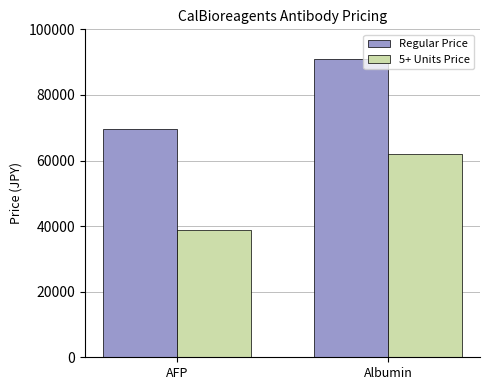

Reading left to right, list all the values displayed in this chart.

Regular Price: AFP=69666	Albumin=91000
5+ Units Price: AFP=38666	Albumin=62000